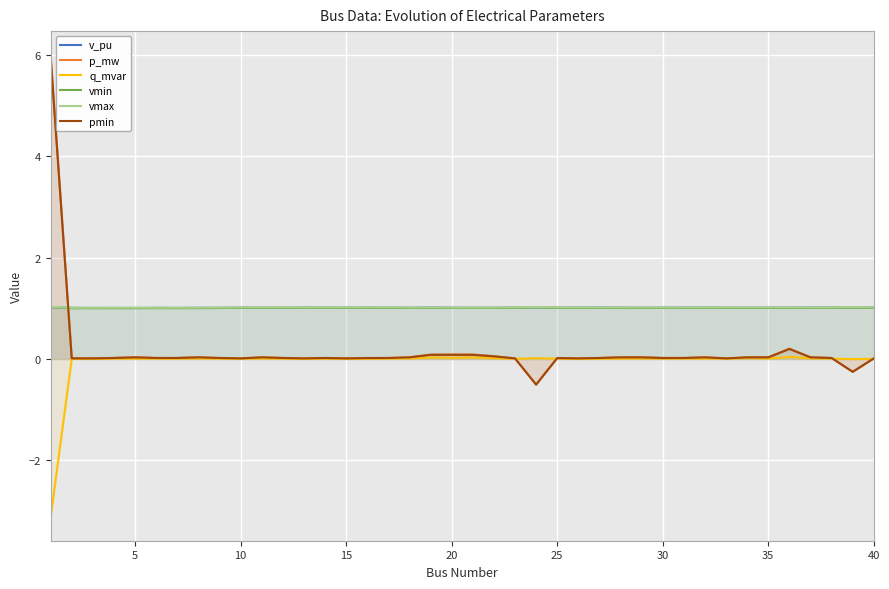

True or false: q_mvar and vmin intersect in this chart.

False